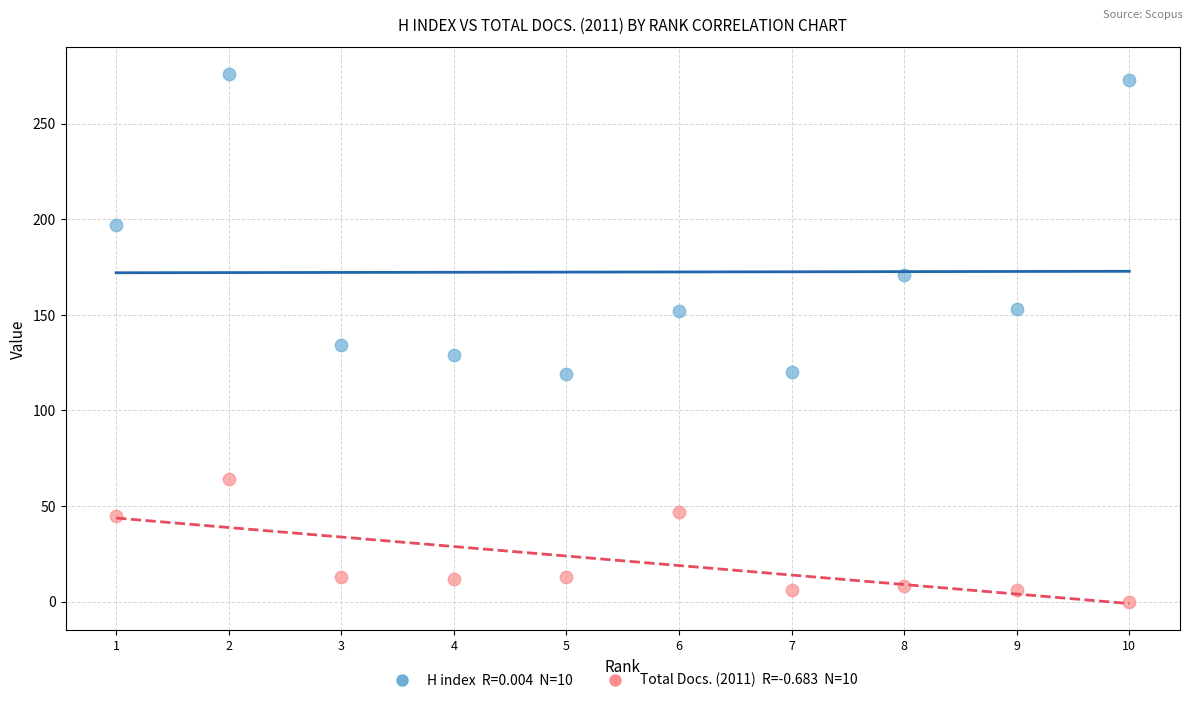

Across all data points, what is the range of Y values (max minus min)?

276